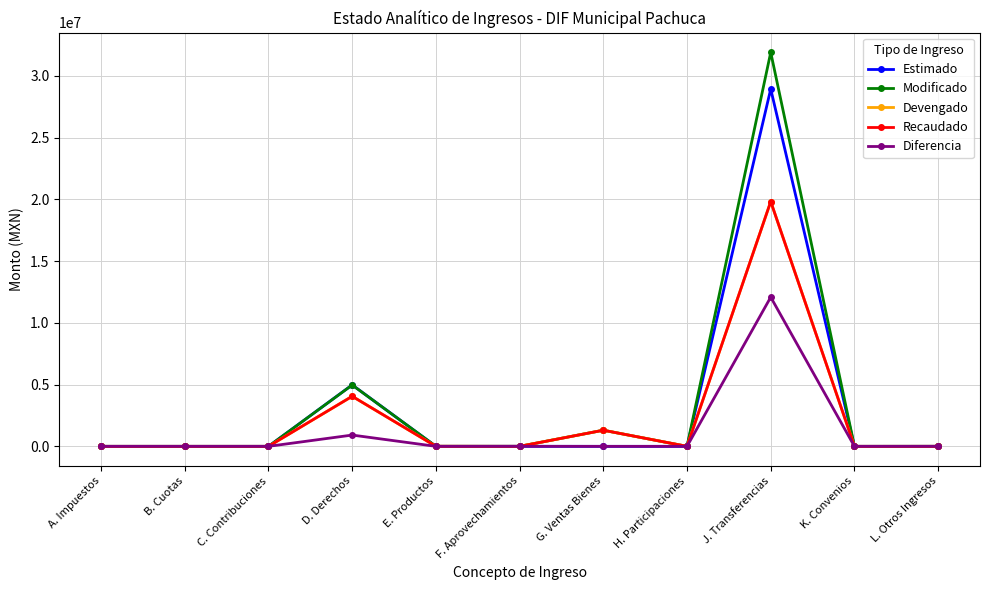

True or false: Devengado and Modificado intersect in this chart.

False